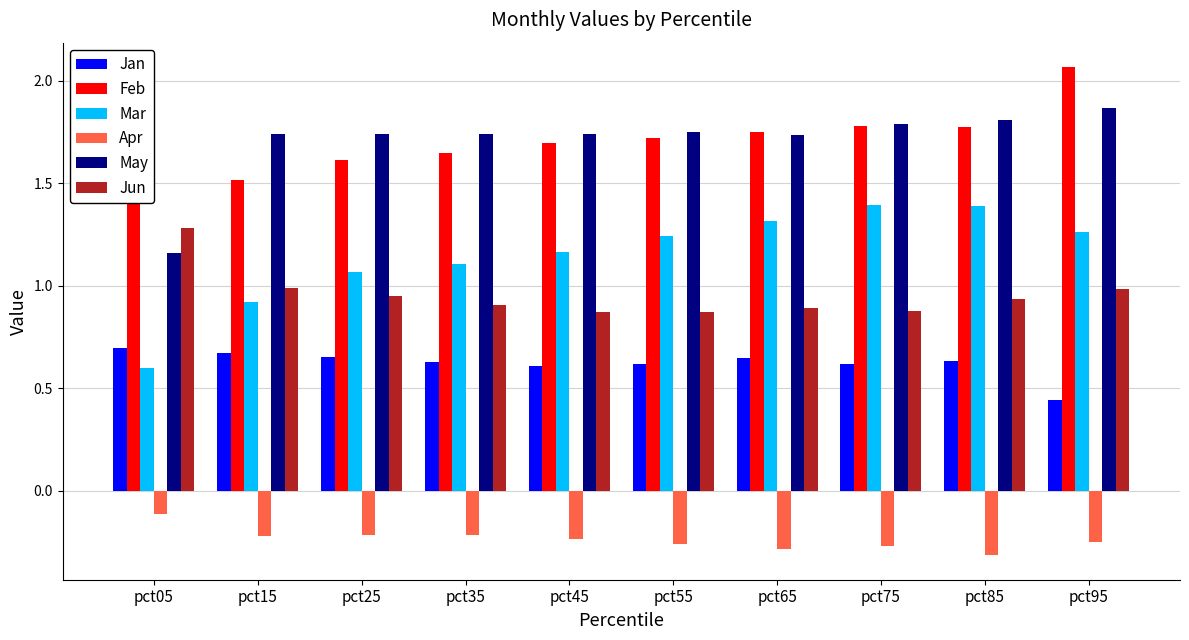

Reading left to right, transcribe all the data shown in this chart.

Jan: 0.7	0.7	0.7	0.6	0.6	0.6	0.6	0.6	0.6	0.4
Feb: 1.5	1.5	1.6	1.6	1.7	1.7	1.7	1.8	1.8	2.1
Mar: 0.6	0.9	1.1	1.1	1.2	1.2	1.3	1.4	1.4	1.3
Apr: -0.1	-0.2	-0.2	-0.2	-0.2	-0.3	-0.3	-0.3	-0.3	-0.2
May: 1.2	1.7	1.7	1.7	1.7	1.7	1.7	1.8	1.8	1.9
Jun: 1.3	1.0	1.0	0.9	0.9	0.9	0.9	0.9	0.9	1.0